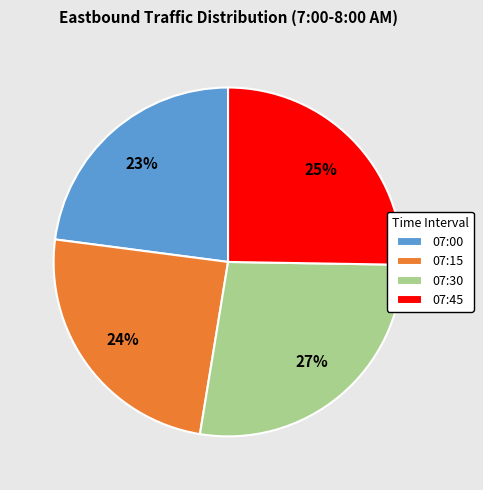

Approximately how many times larger is the value at 07:45 compared to 07:30?

0.9